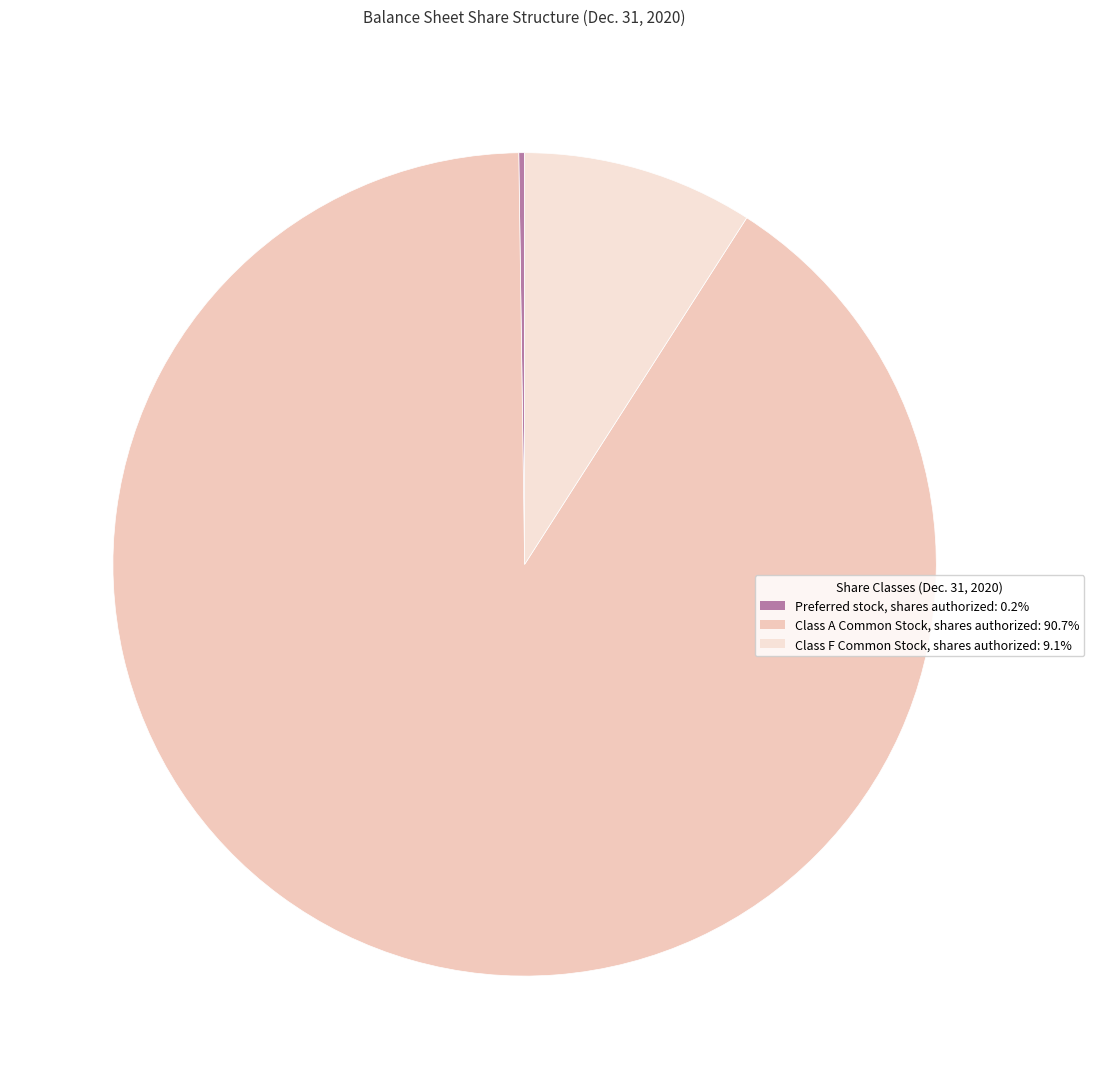

What is the largest slice in the pie chart?

Class A Common Stock, shares authorized